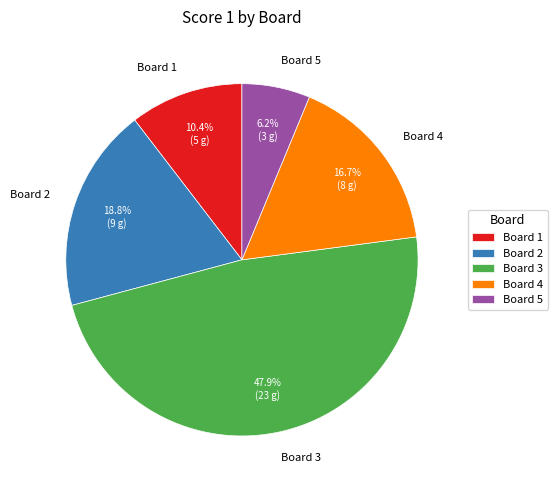

To the nearest percent, what is the combined percentage of Board 1 and Board 3?

58%